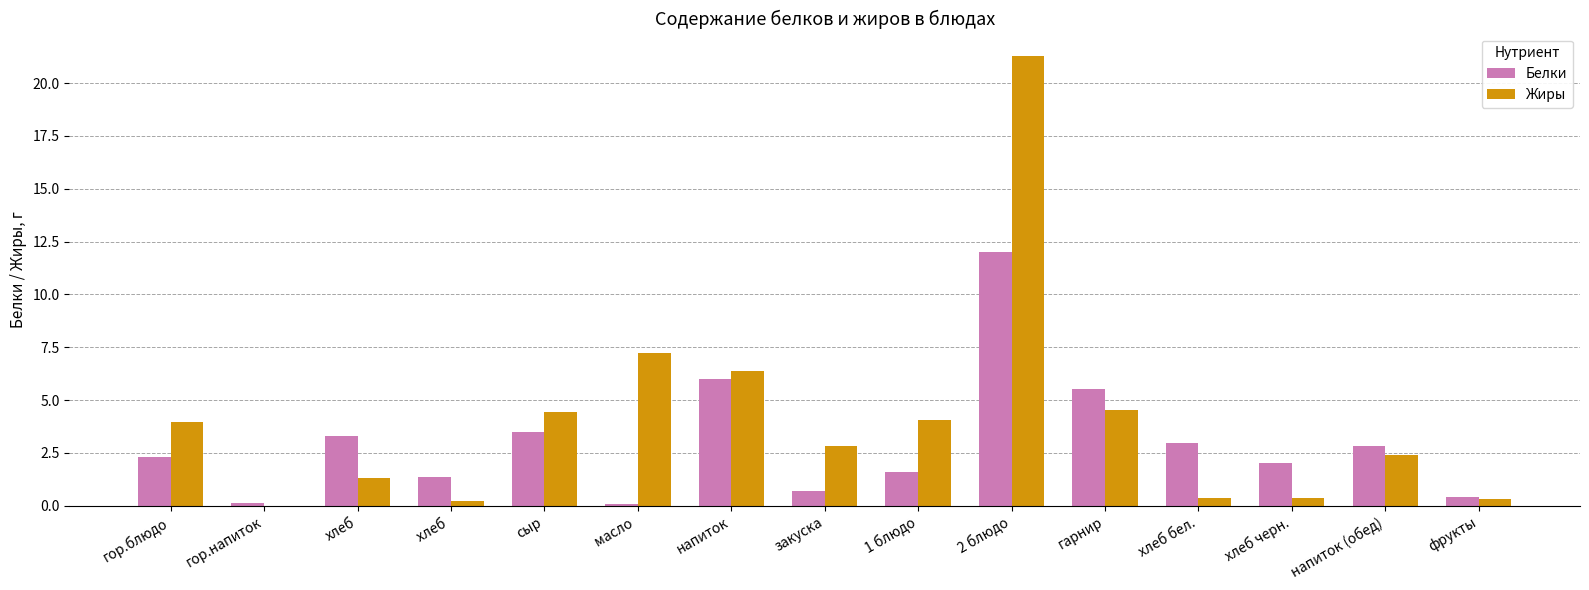

Which series has the largest total across all categories?

Жиры